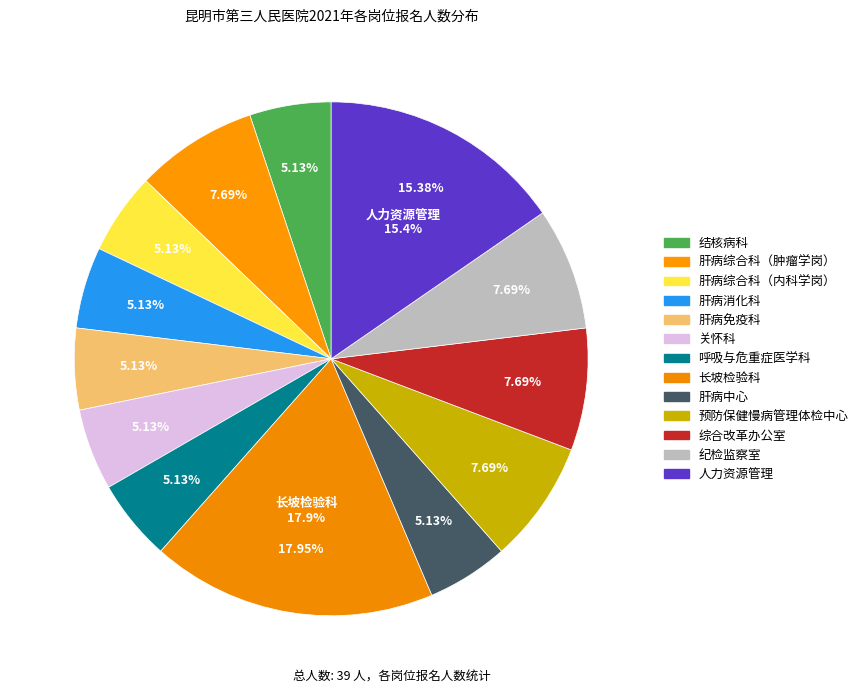

How many slices are in this pie chart?

13